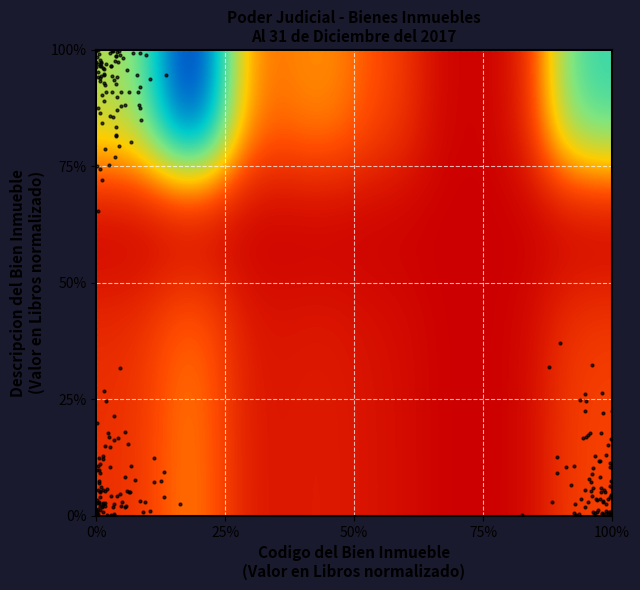

At how many categories does at least one series exceed 0?

7